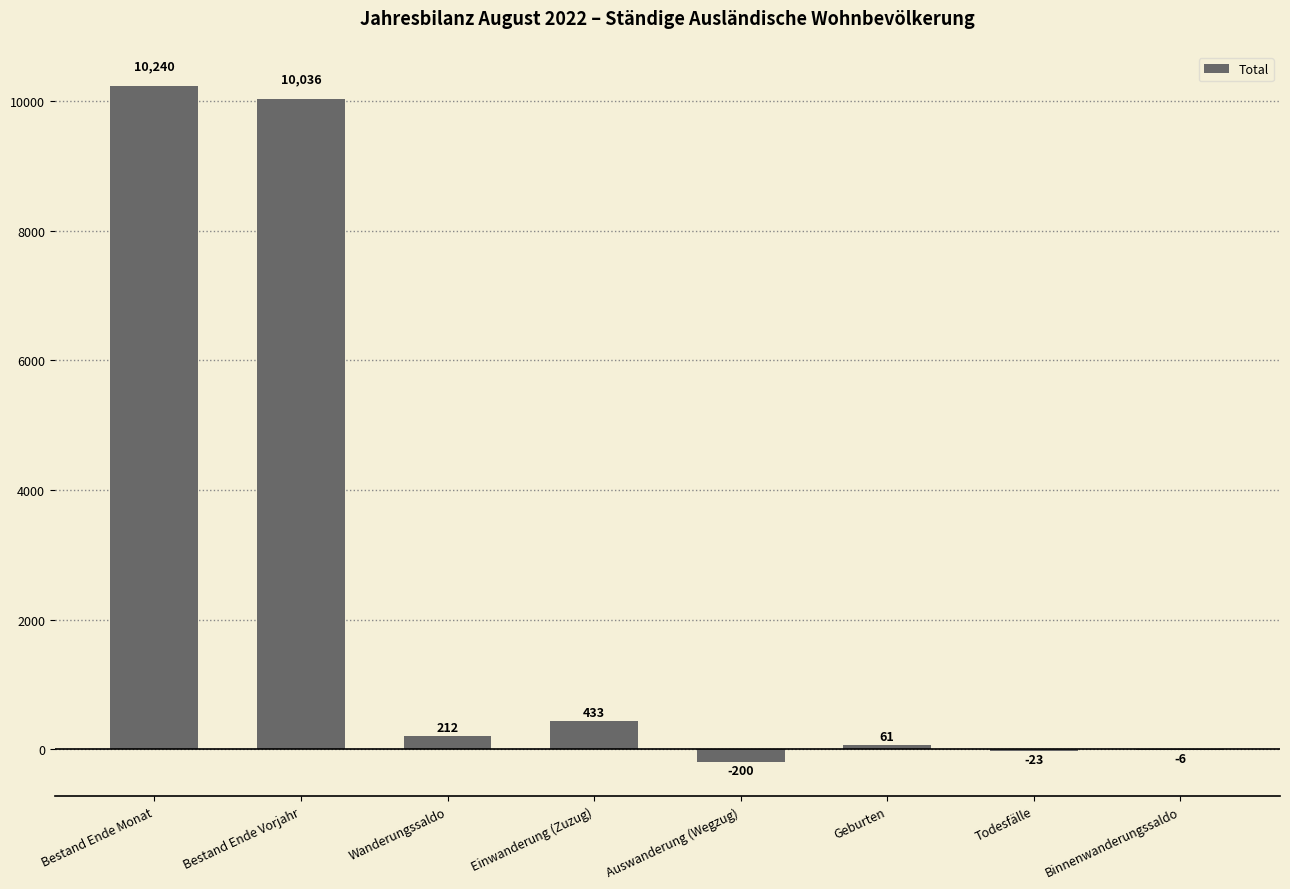

The value at Bestand Ende Monat is 17540. True or false?

False